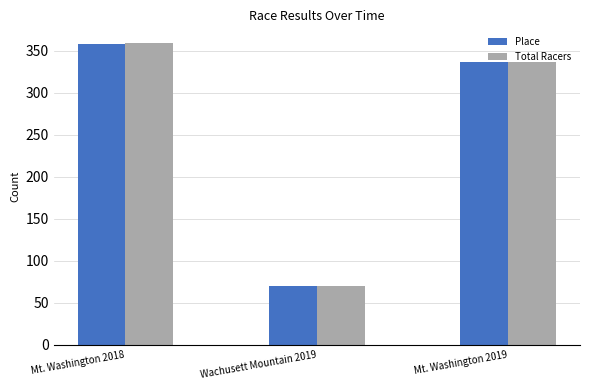

Reading right to left, transcribe all the data shown in this chart.

Place: 337	70	358
Total Racers: 337	70	359